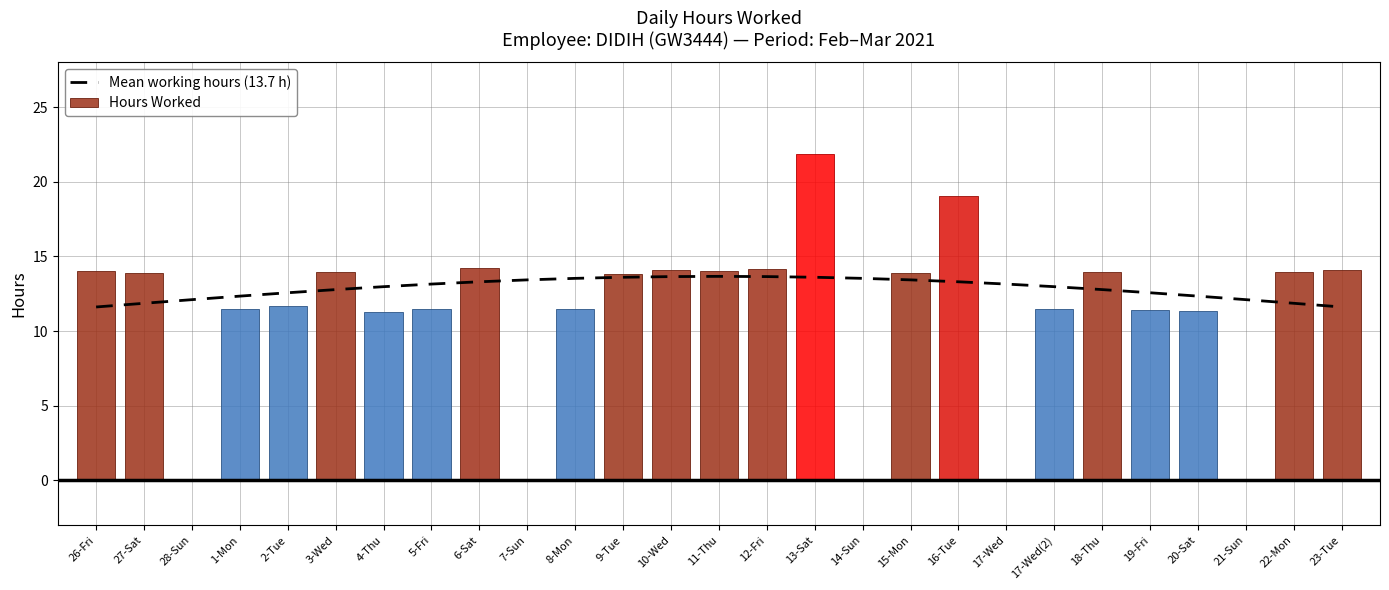

At how many categories does at least one series exceed 8?

27